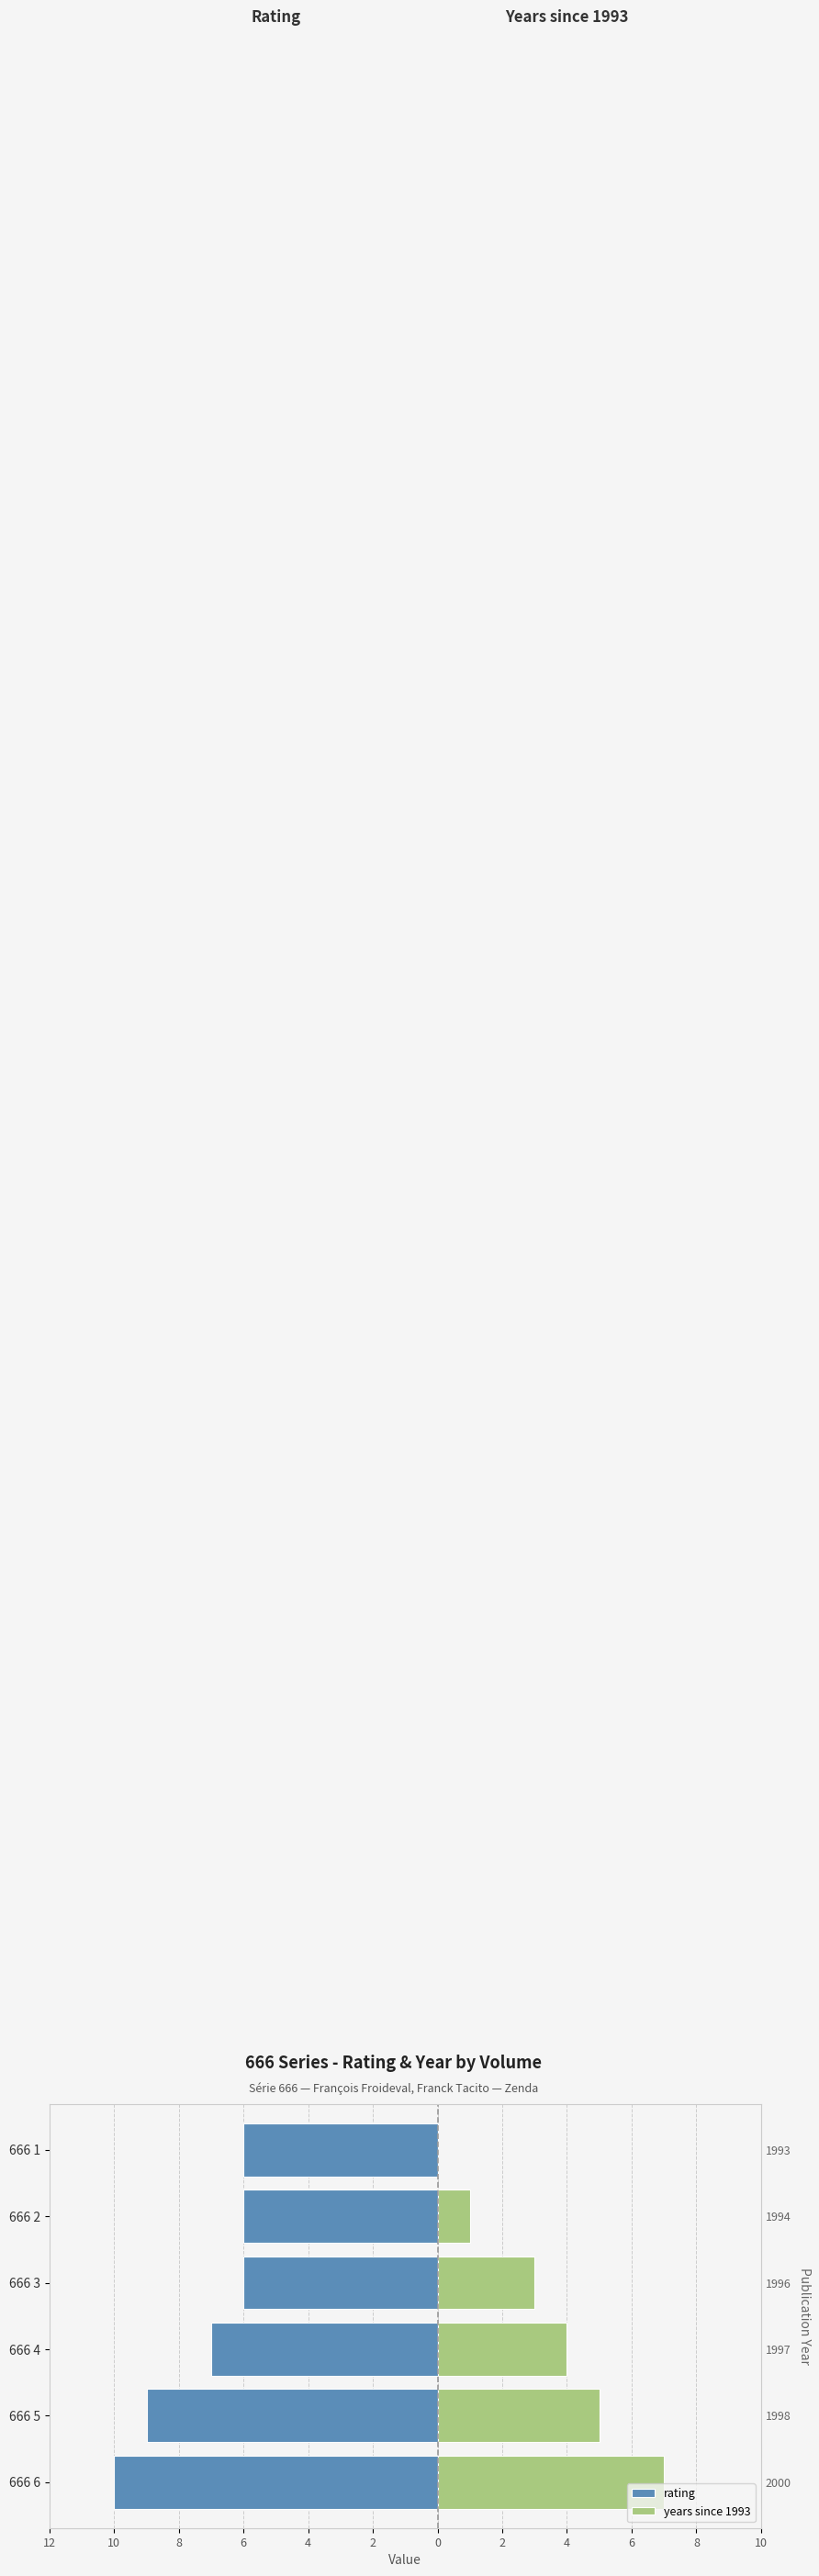

What is the difference between the maximum and minimum values in the rating series?

4